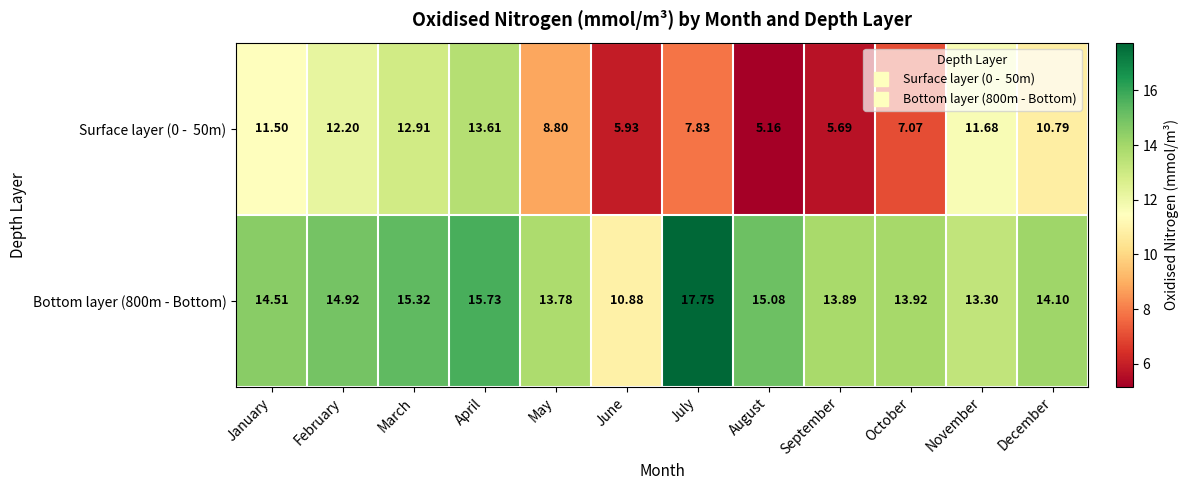

What is the difference between the highest and lowest values at May?

5.0